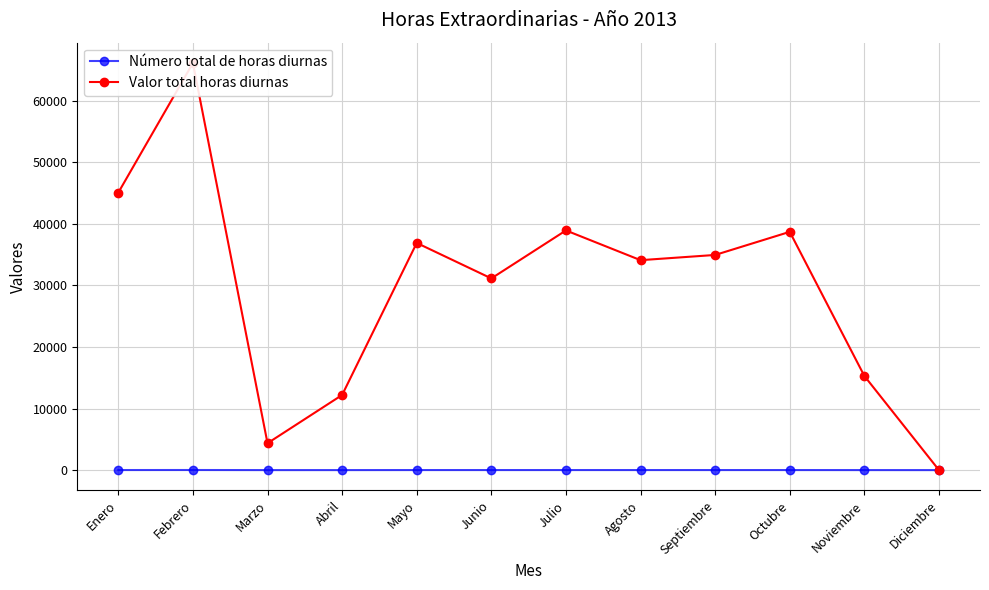

Which label corresponds to the smallest value in the chart?

Diciembre